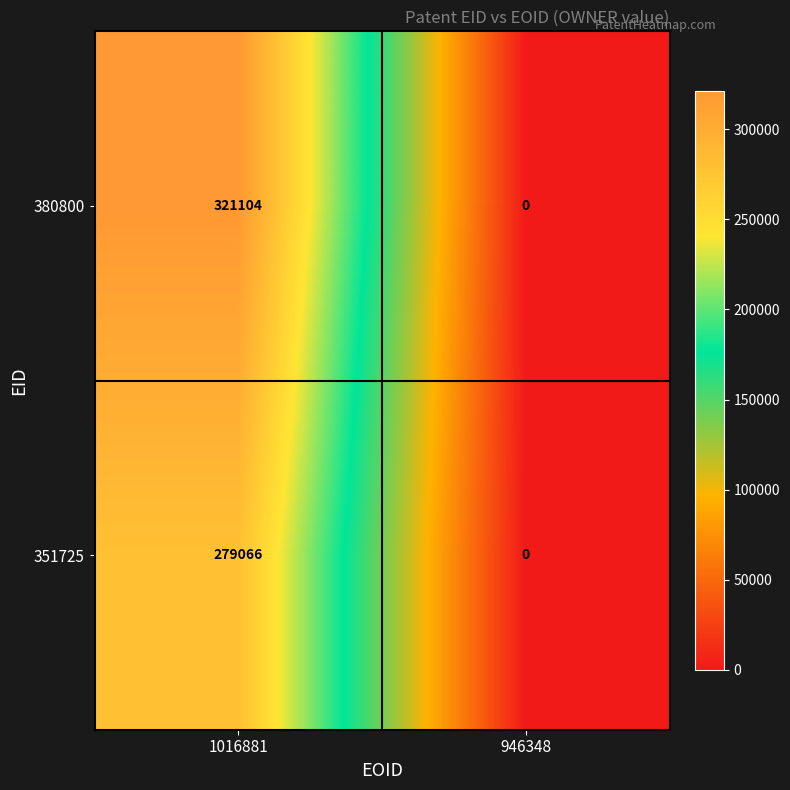

Reading right to left, what are all the values shown in this chart?

380800: 946348=0	1016881=321104
351725: 946348=0	1016881=279066